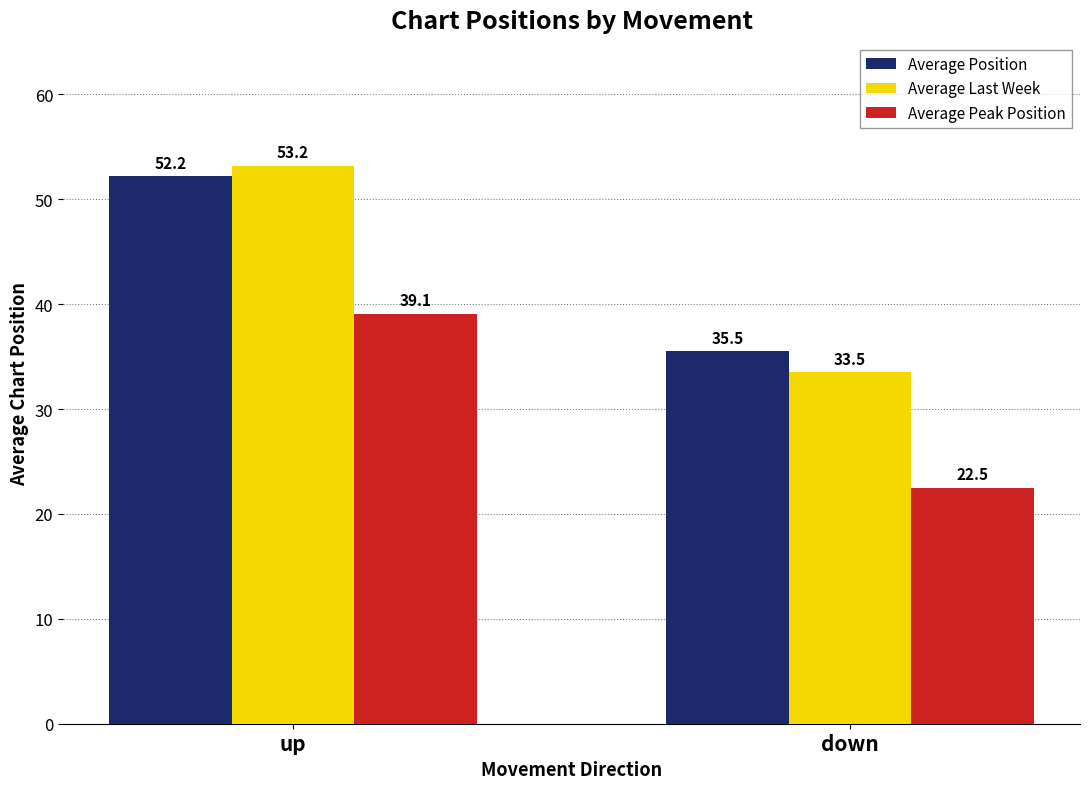

Reading left to right, extract all data points from this chart.

Average Position: 52.2	35.5
Average Last Week: 53.2	33.5
Average Peak Position: 39.1	22.5